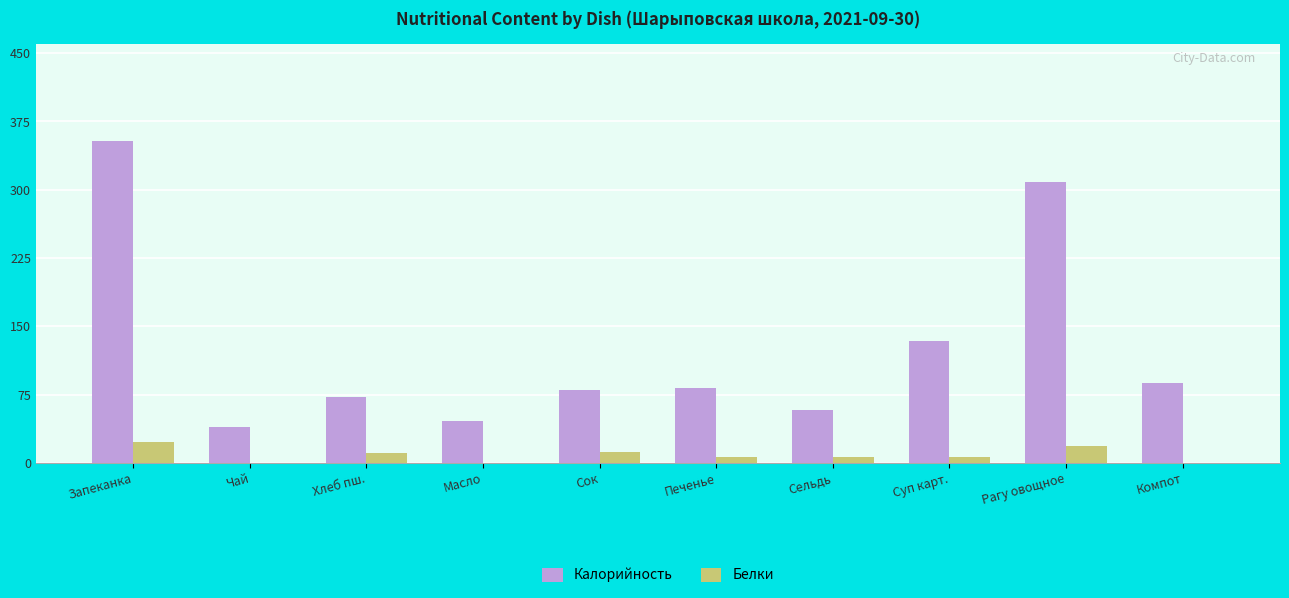

What is the approximate value of Белки at Запеканка?

22.5